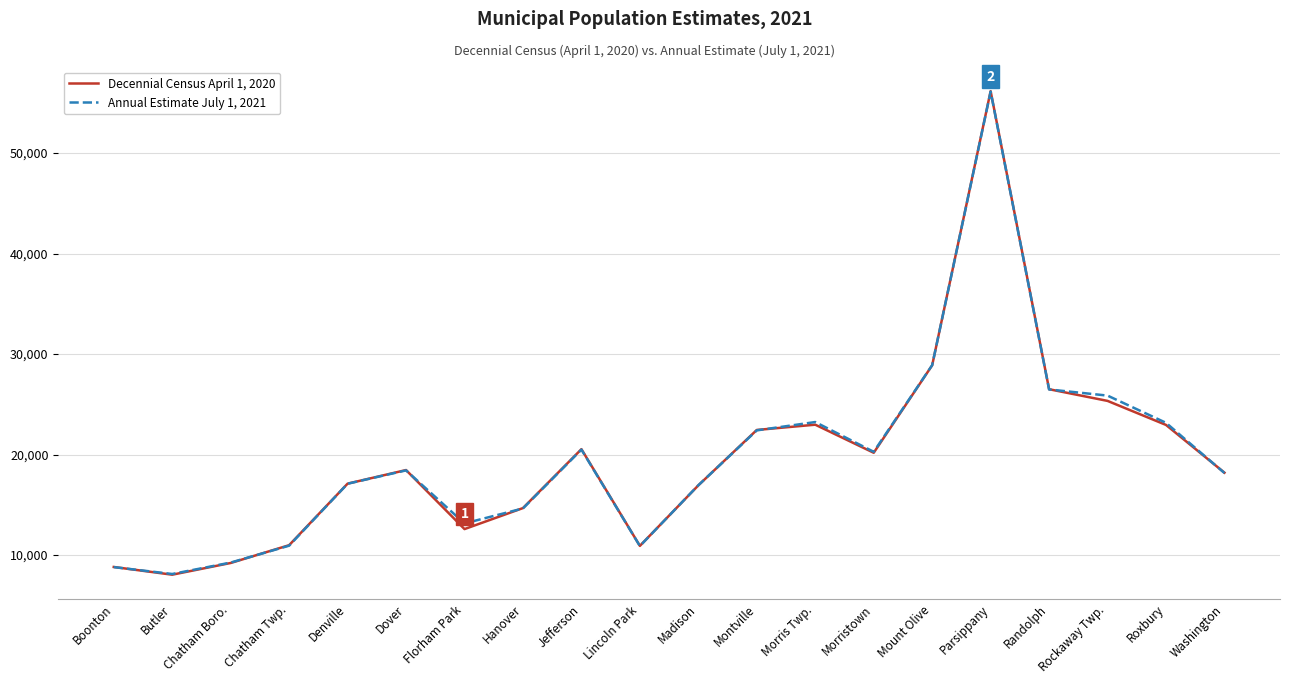

In Decennial Census April 1, 2020, how many points are higher than both neighbors (excluding endpoints)?

4